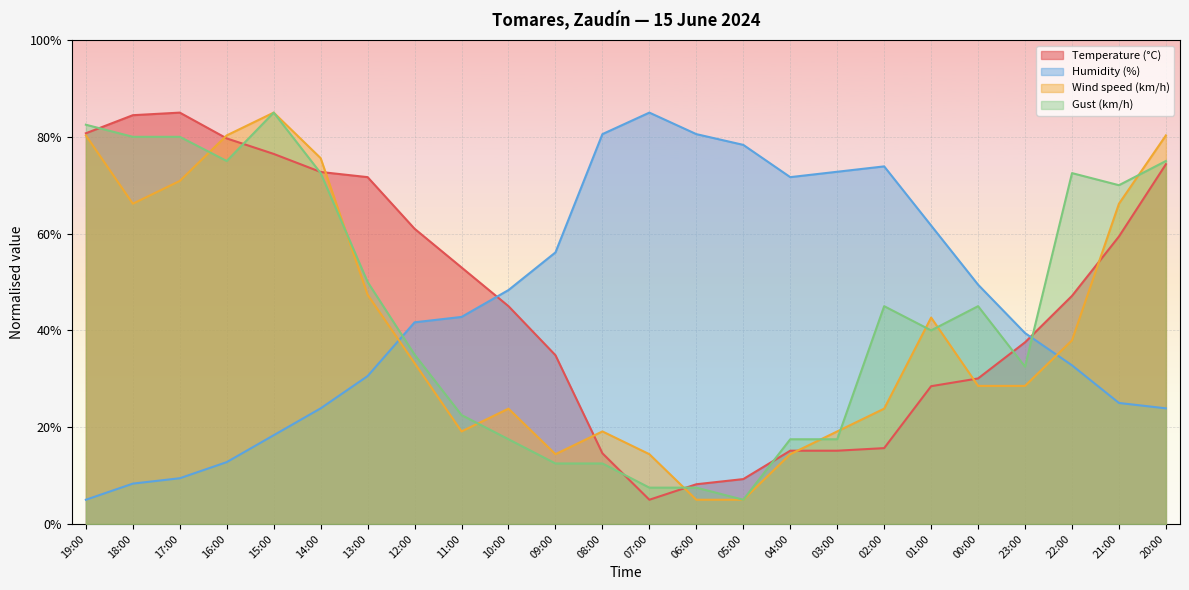

How many lines are shown in the chart?

4